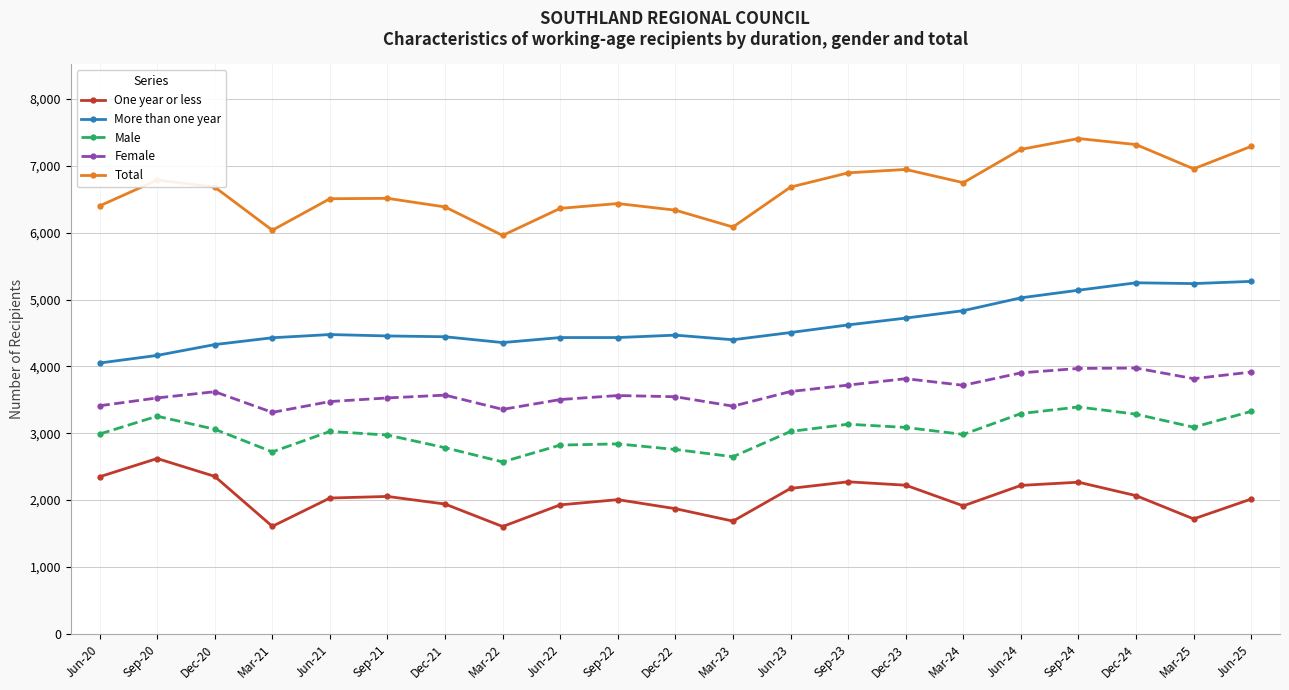

In Male, how many points are higher than both neighbors (excluding endpoints)?

5